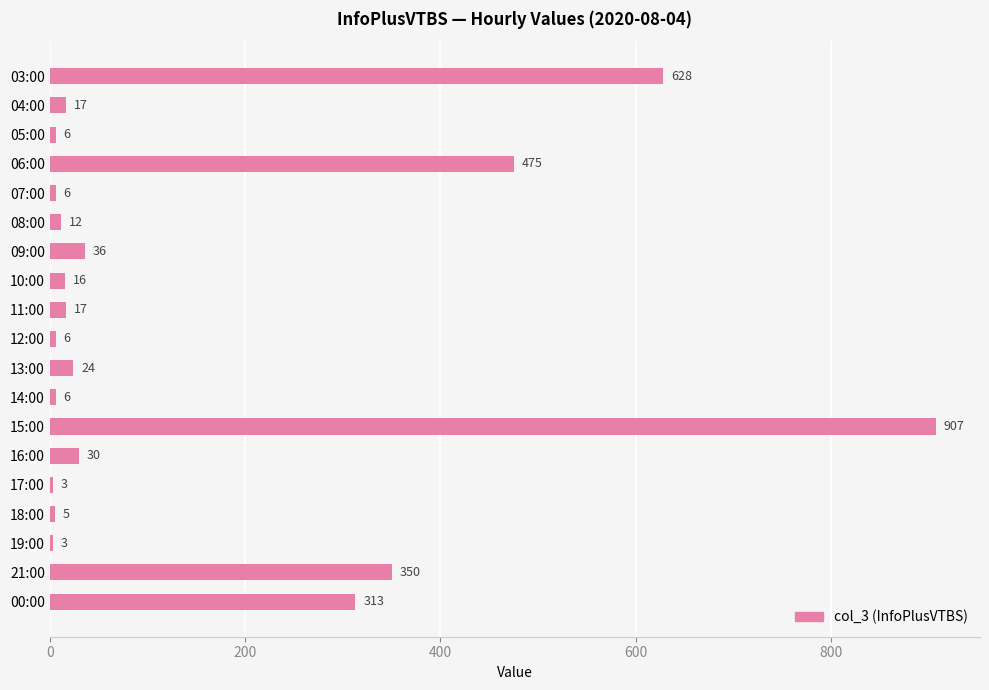

What is the change in value from 13:00 to 14:00?

-18